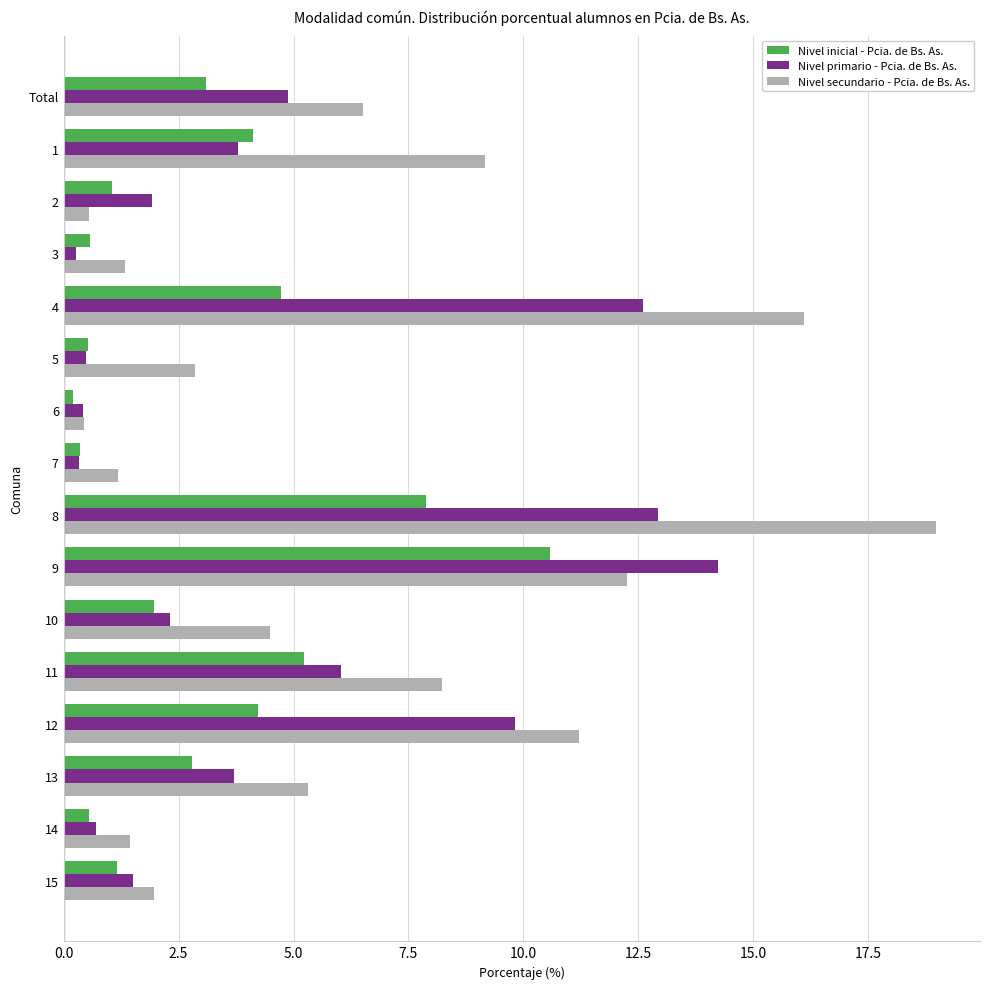

Is it true that Nivel primario - Pcia. de Bs. As. equals 14.2 at 9?

True